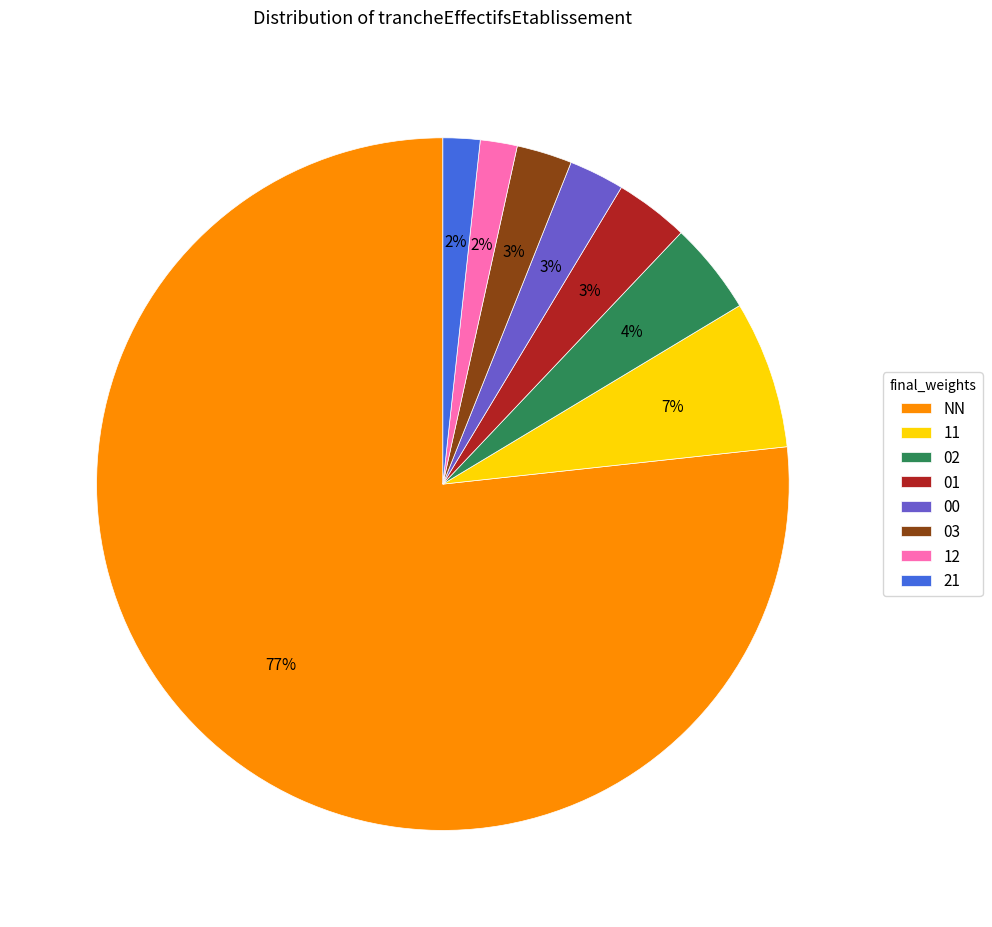

To the nearest percent, what percentage of the pie is 11?

7%